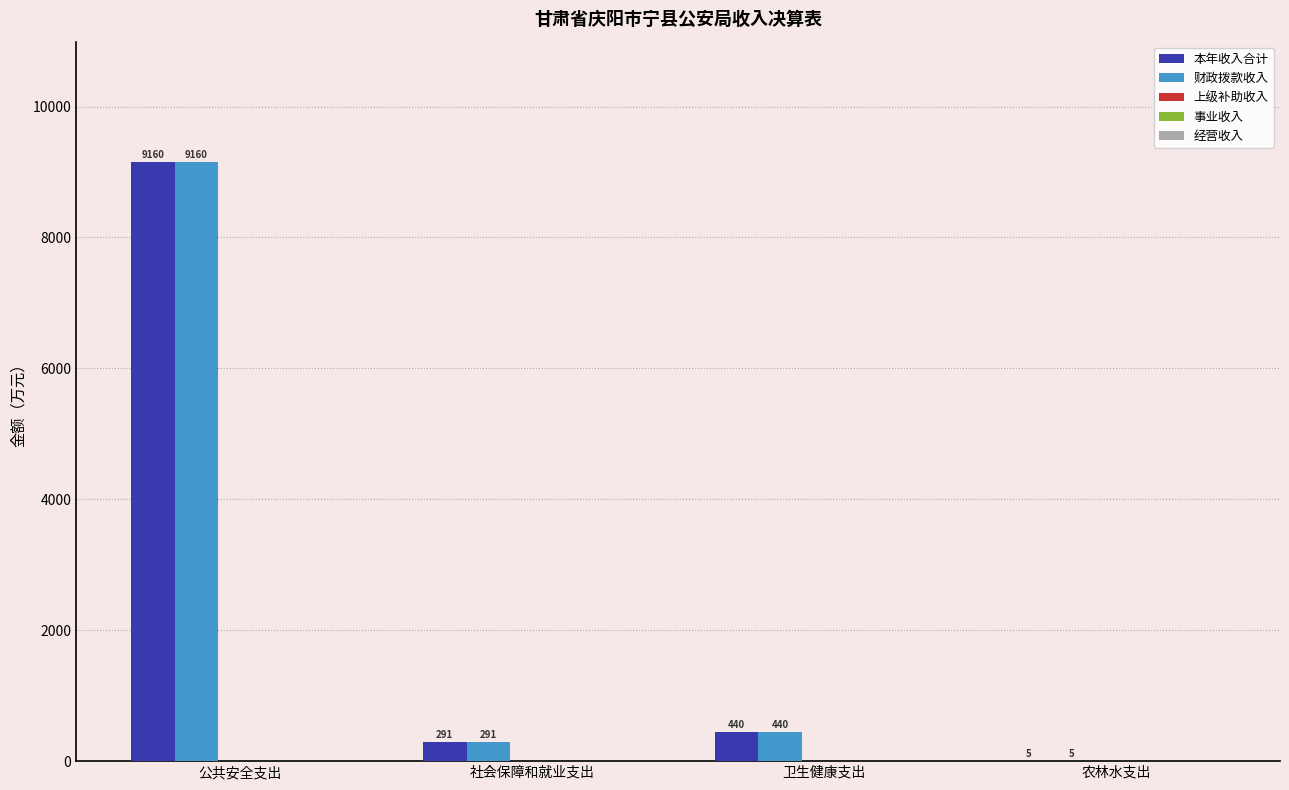

Is the value of 财政拨款收入 at 社会保障和就业支出 greater than the value of 本年收入合计 at 公共安全支出?

No